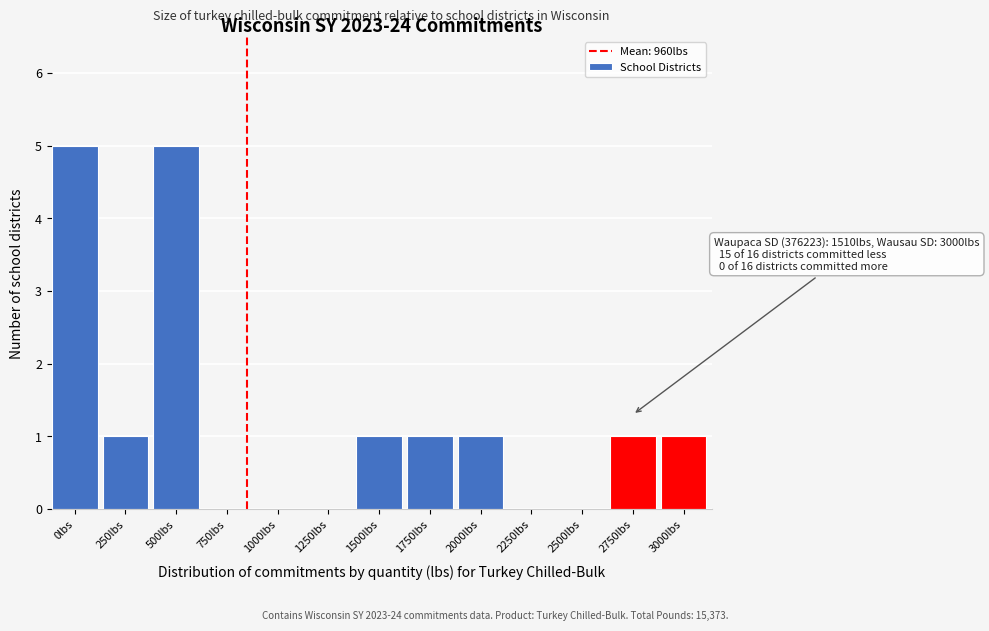

Reading left to right, what are all the values shown in this chart?

0lbs=5	250lbs=1	500lbs=5	750lbs=0	1000lbs=0	1250lbs=0	1500lbs=1	1750lbs=1	2000lbs=1	2250lbs=0	2500lbs=0	2750lbs=1	3000lbs=1